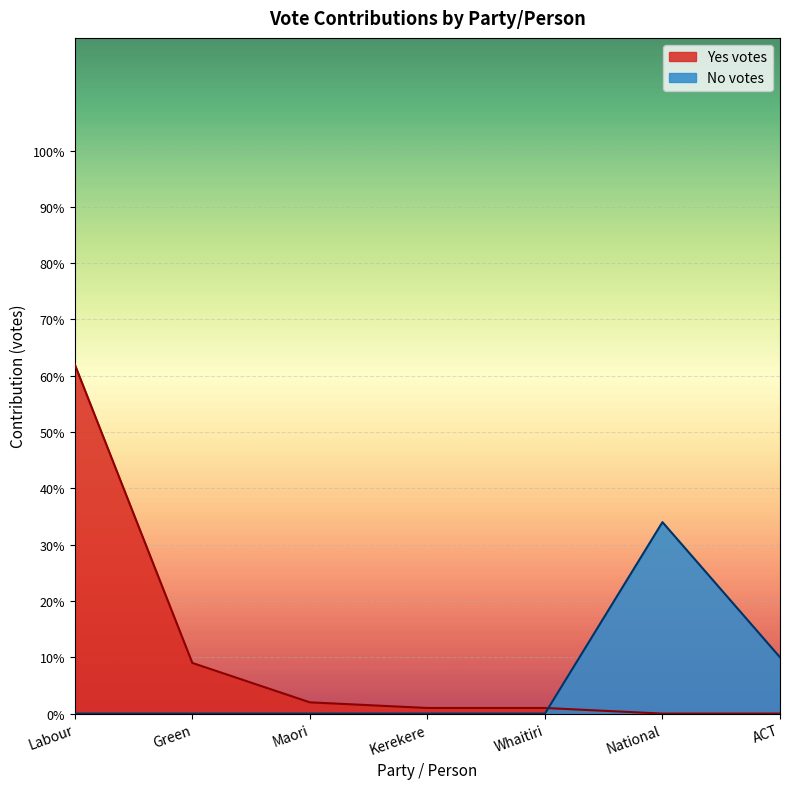

What is the sum of all Yes votes values?

75